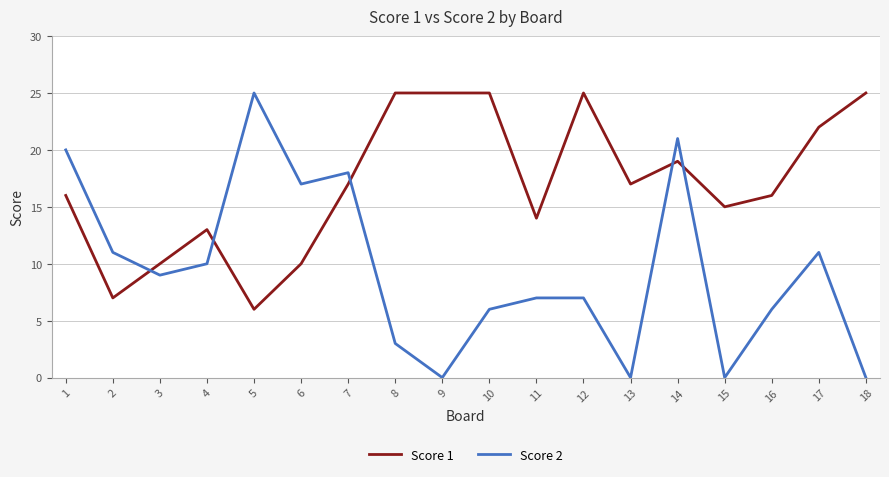

At which label does Score 2 first exceed 9?

1